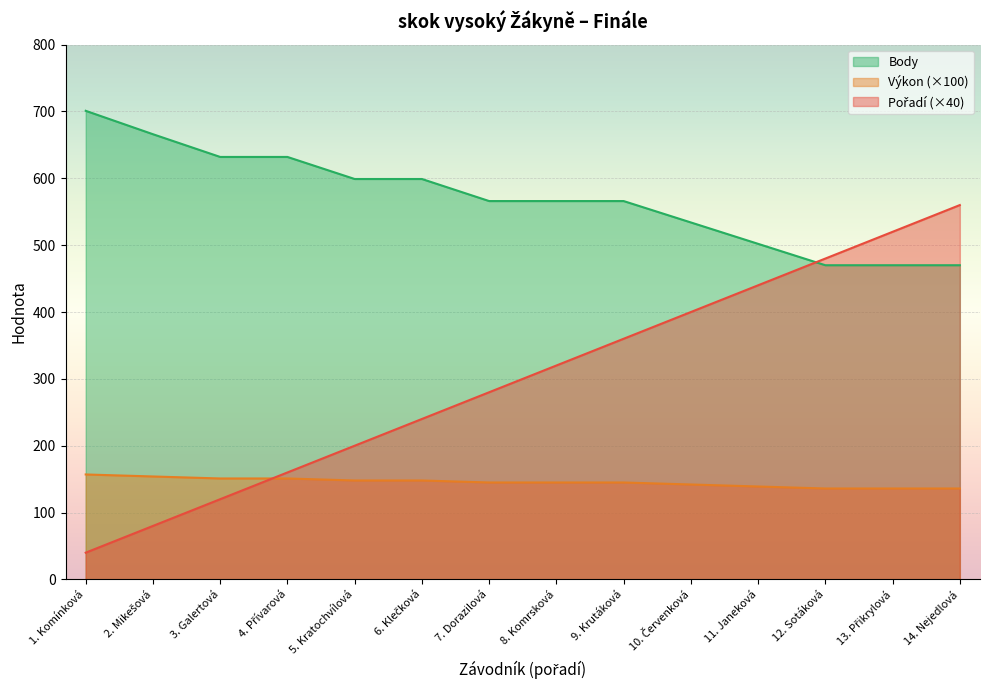

What is the greatest value displayed?

701